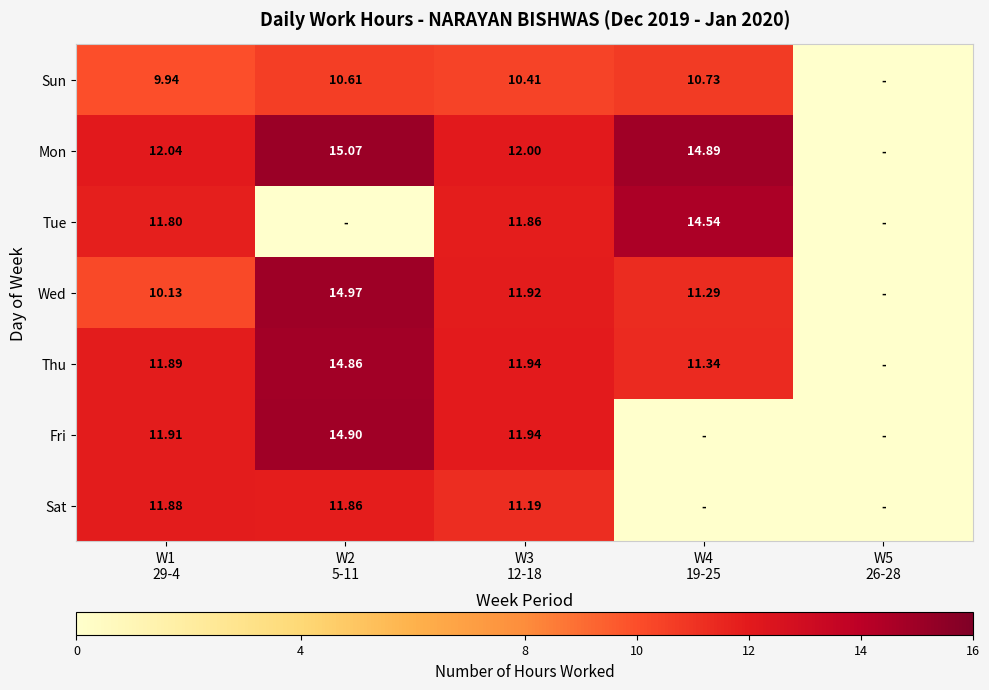

At how many categories does at least one series exceed 4?

4